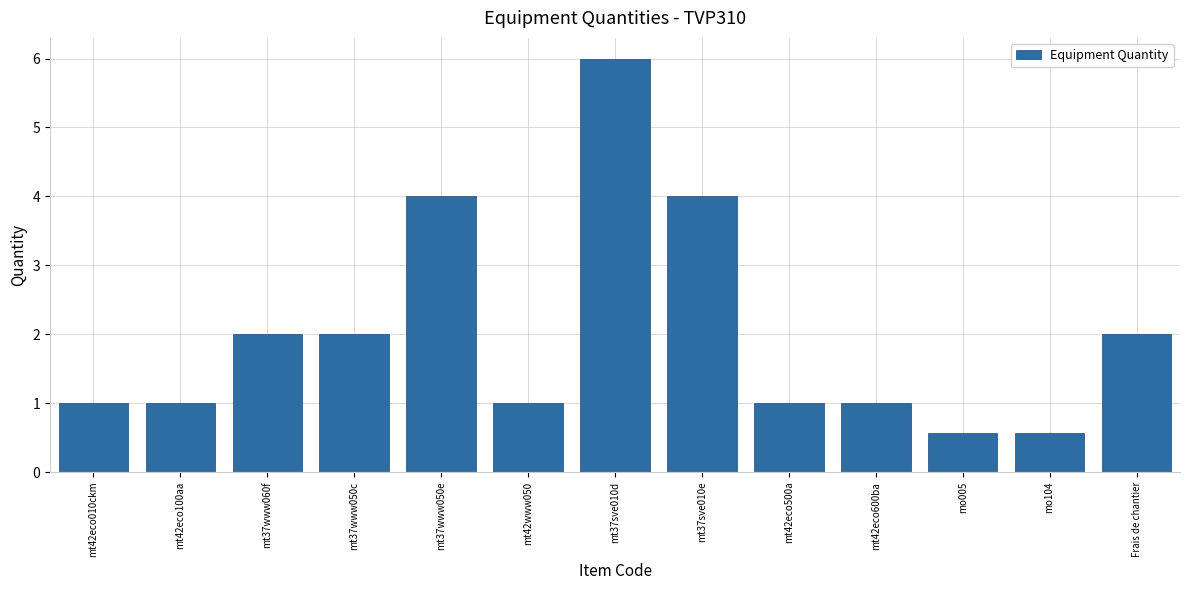

Reading left to right, what are all the values shown in this chart?

mt42eco010ckm=1.0	mt42eco100aa=1.0	mt37www060f=2.0	mt37www050c=2.0	mt37www050e=4.0	mt42www050=1.0	mt37sve010d=6.0	mt37sve010e=4.0	mt42eco500a=1.0	mt42eco600ba=1.0	mo005=0.6	mo104=0.6	Frais de chantier=2.0